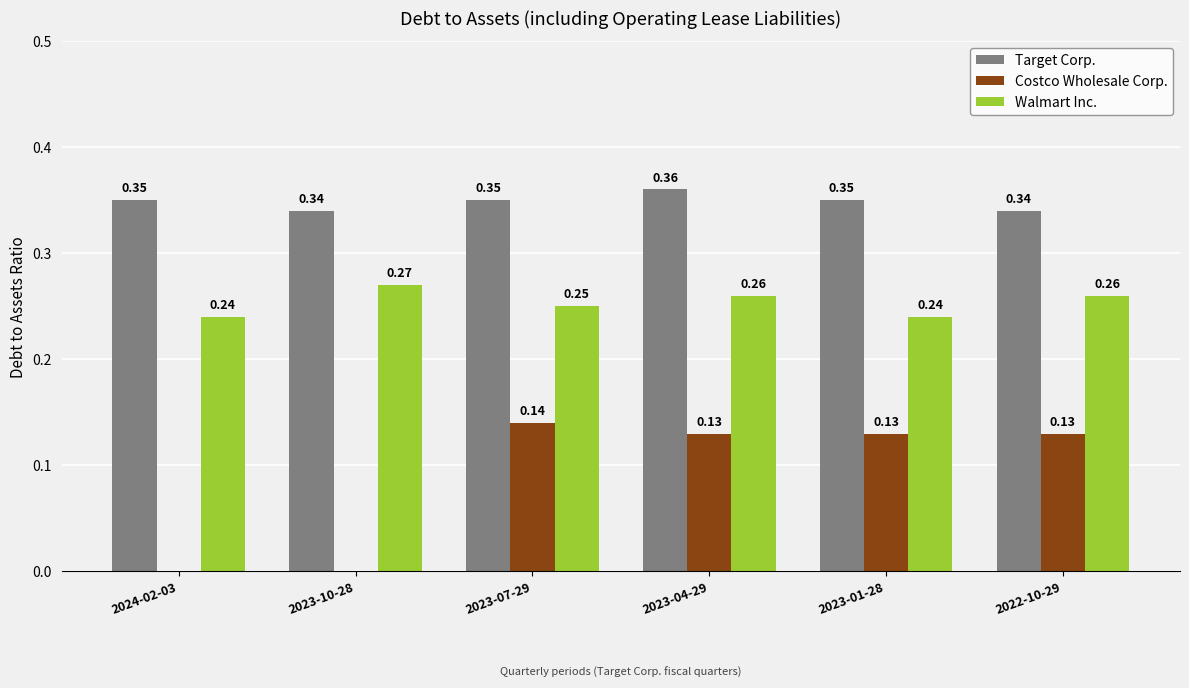

Between 2024-02-03 and 2023-04-29, which series saw the biggest shift?

Costco Wholesale Corp.